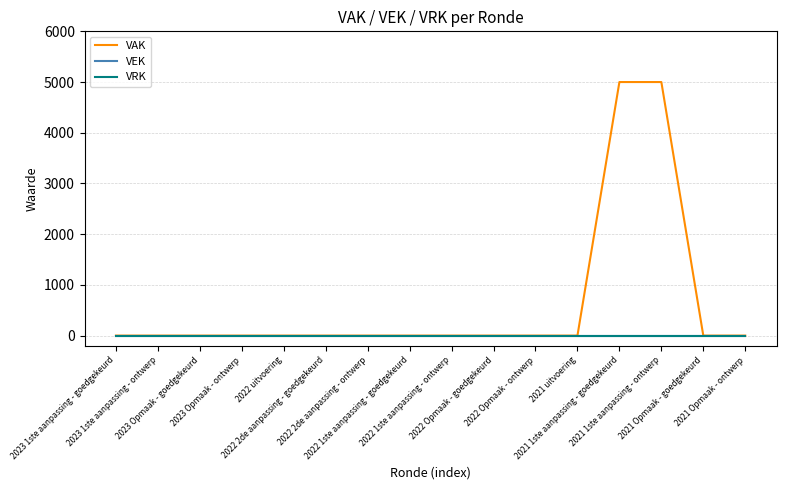

At which label is VAK closest to 2500?

2023 1ste aanpassing - goedgekeurd